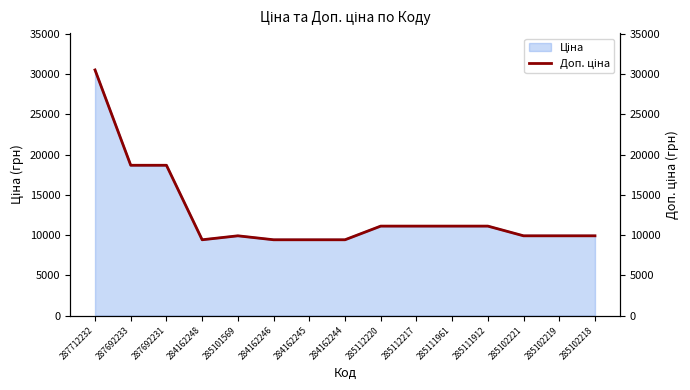

At which label is the value closest to 19964?

287692233